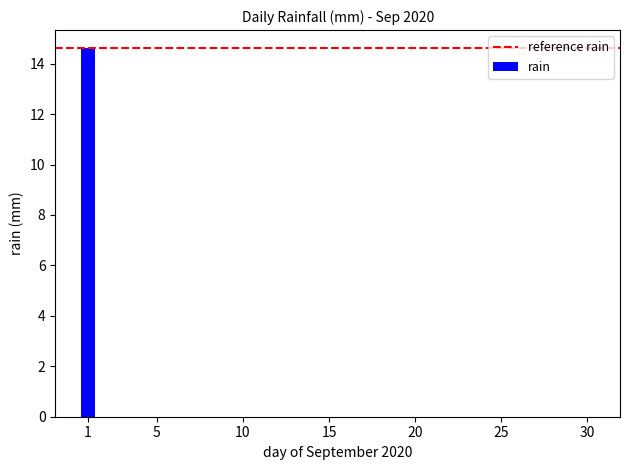

What is the maximum value shown in the chart?

14.6